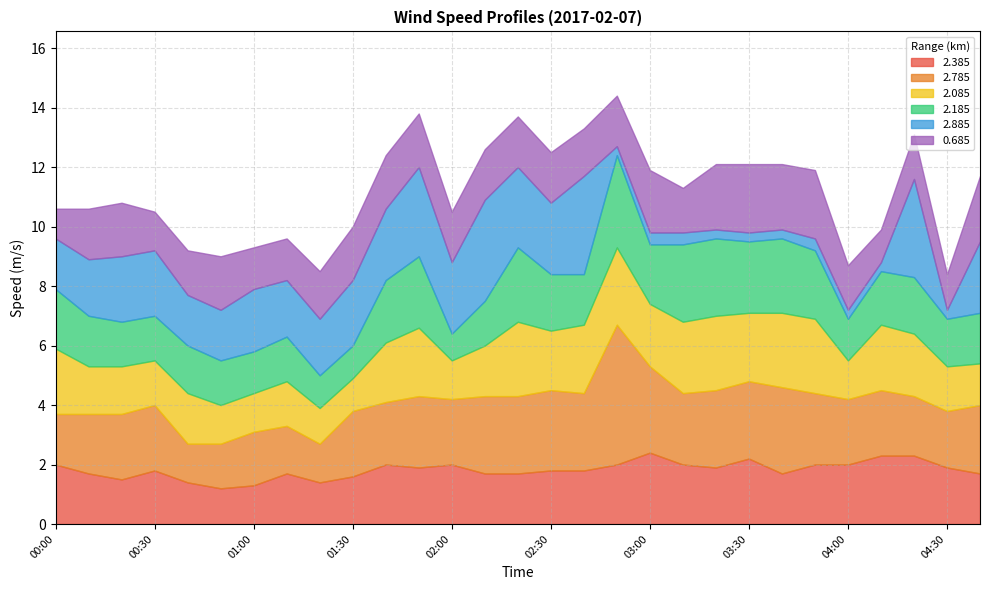

Between 03:40 and 03:50, which series saw the biggest shift?

2.785